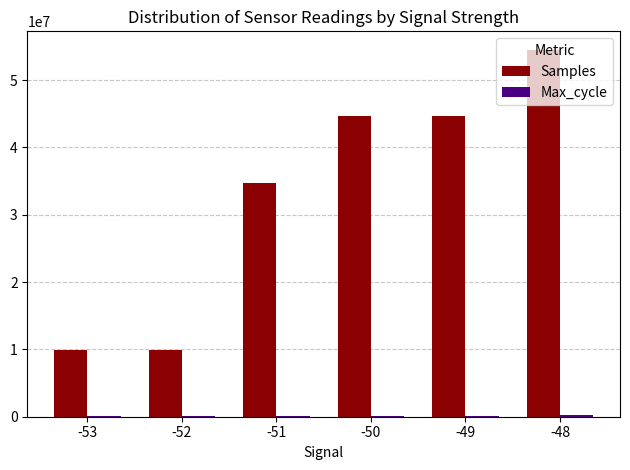

Which series has the largest total across all categories?

Samples